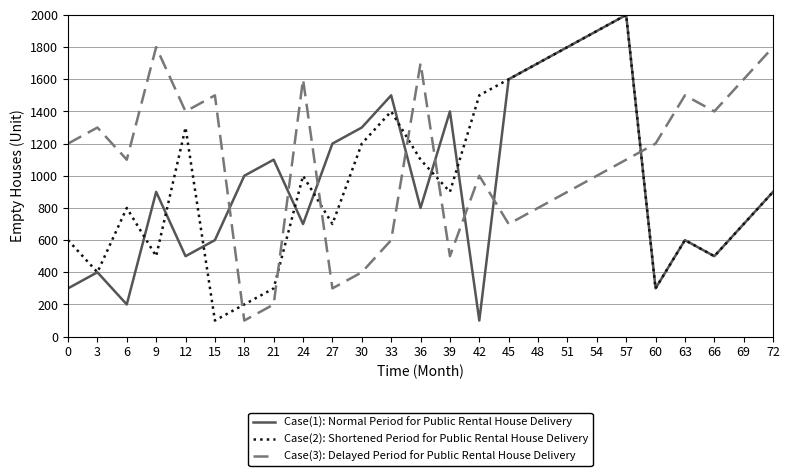

How many times do Case(1): Normal Period for Public Rental House Delivery and Case(3): Delayed Period for Public Rental House Delivery cross each other?

8